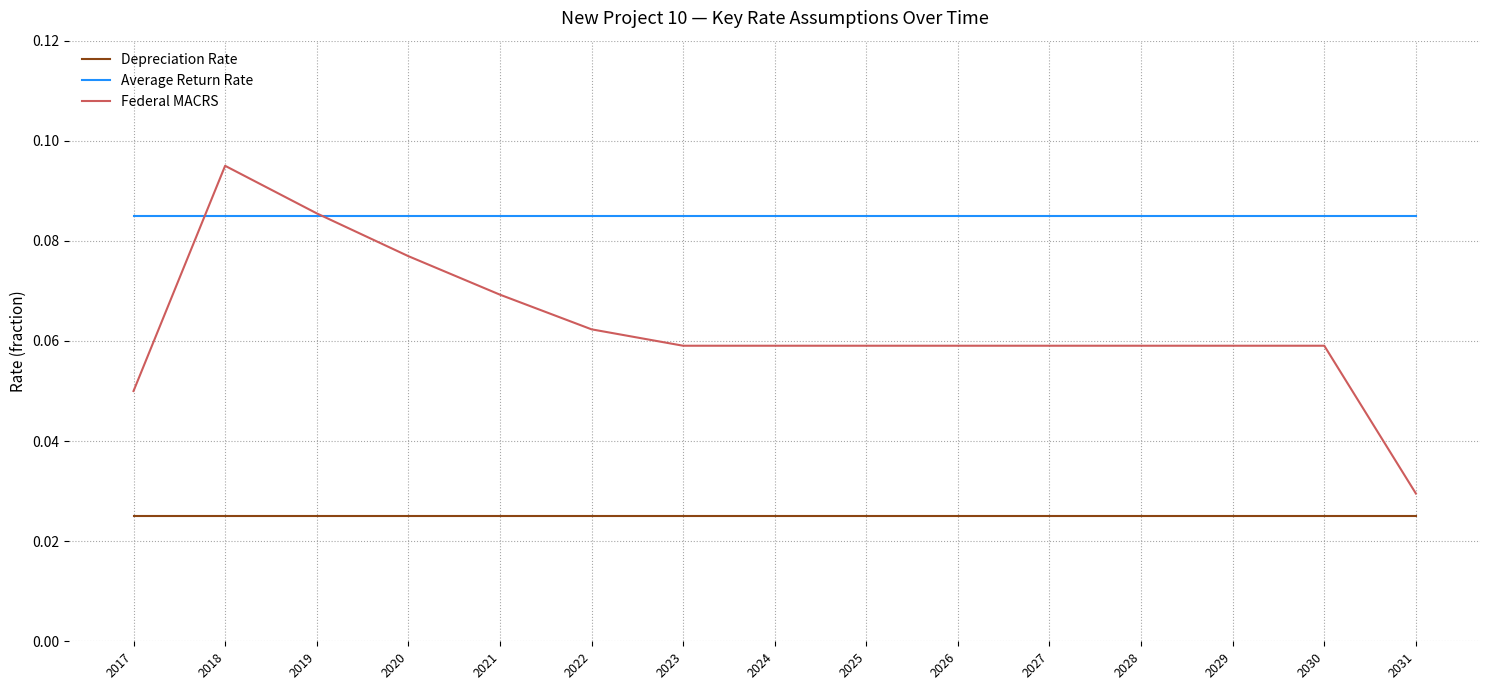

True or false: Federal MACRS and Depreciation Rate cross at least once.

False